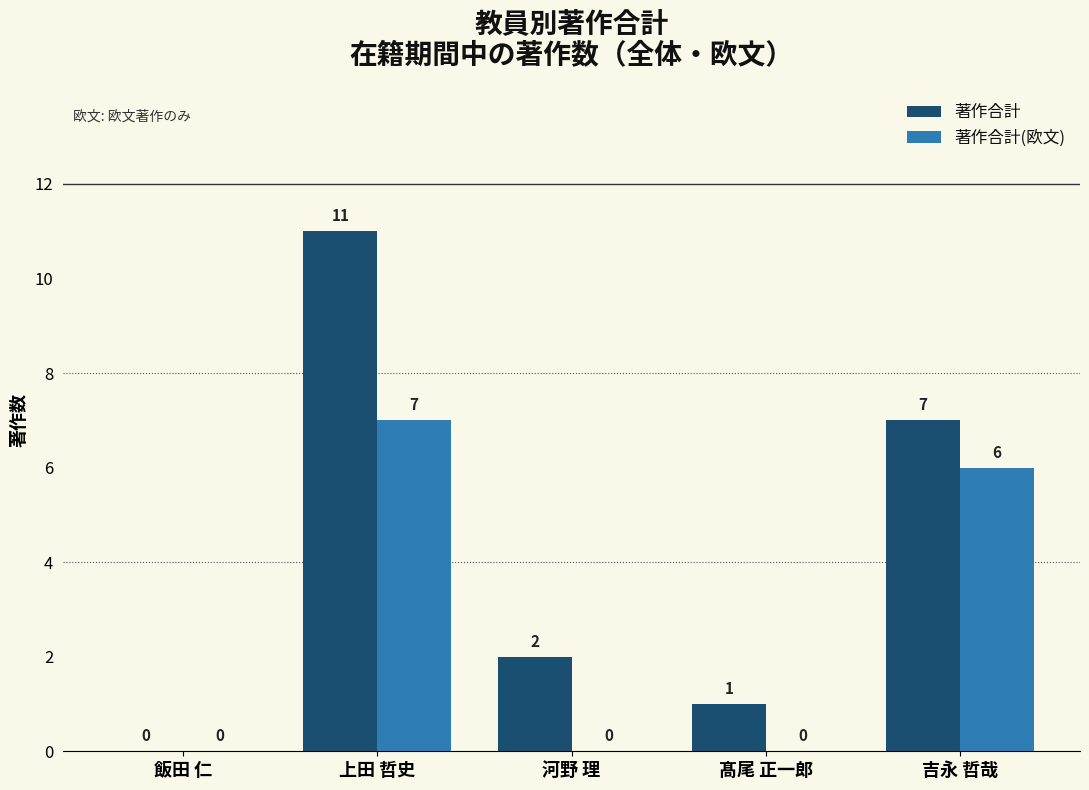

Which series has the largest total across all categories?

著作合計